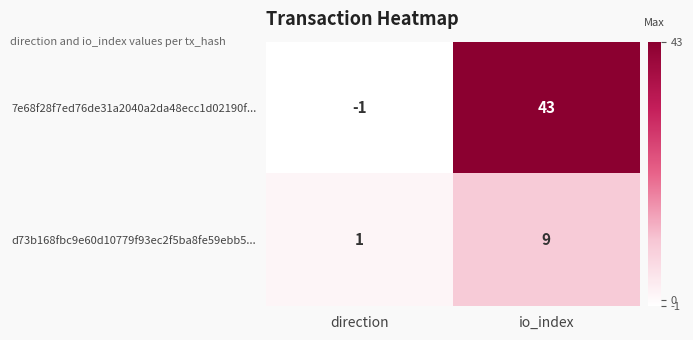

Between direction and io_index, which series saw the biggest shift?

7e68f28f7ed76de31a2040a2da48ecc1d02190f...